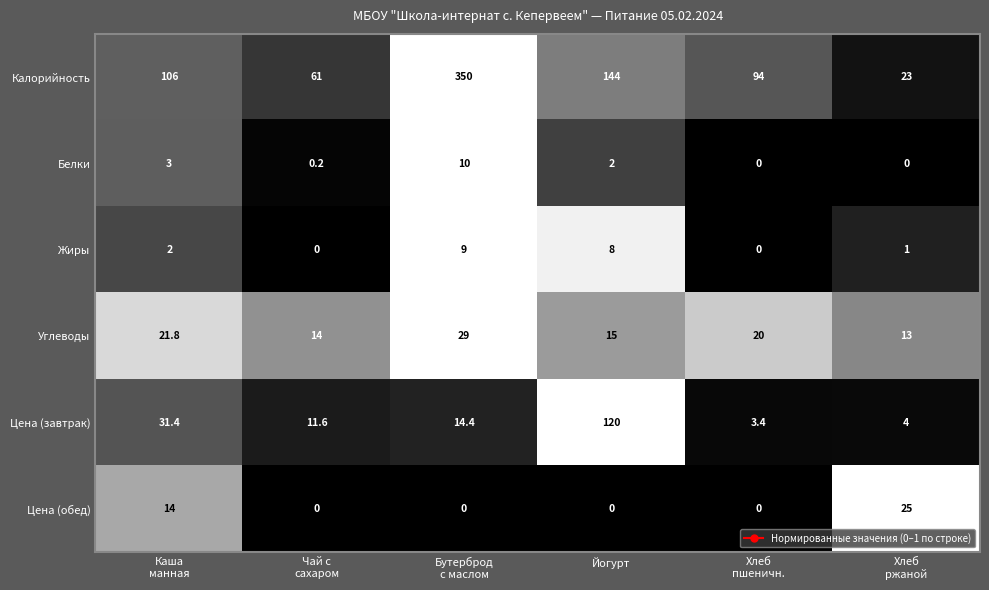

Rank the series at Бутерброд
с маслом from lowest to highest value.

Цена (обед), Жиры, Белки, Цена (завтрак), Углеводы, Калорийность